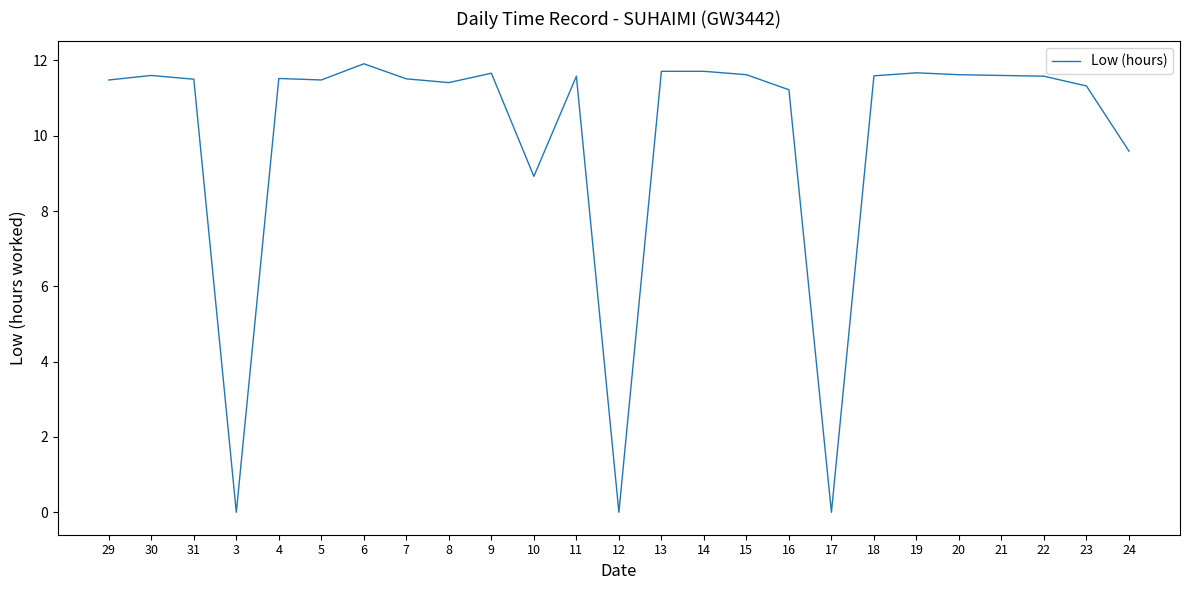

Is it true that the value at 24 is 9.6?

True